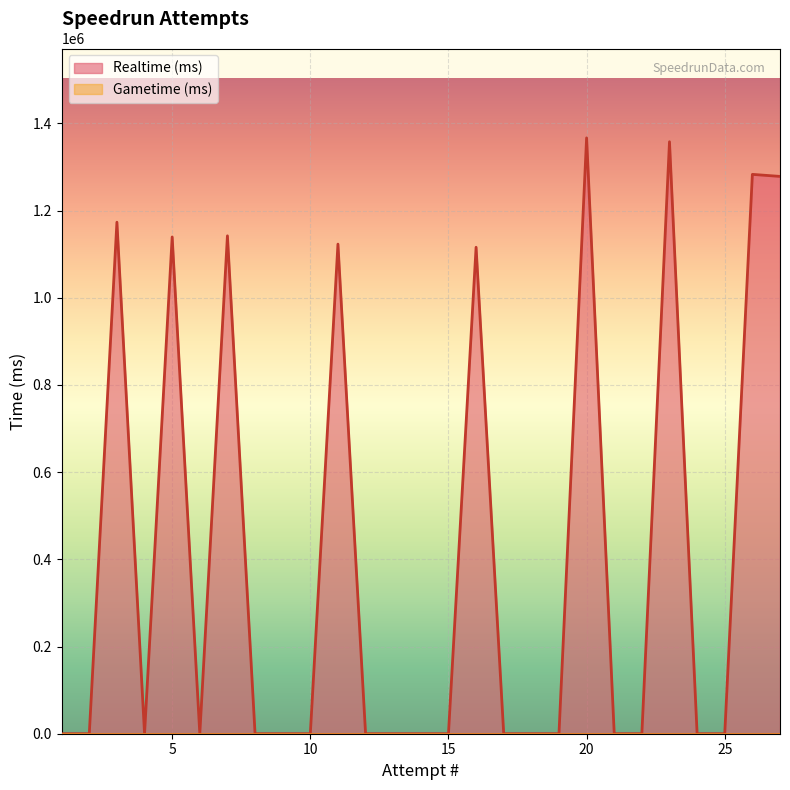

What is the maximum value shown in the chart?

1366809